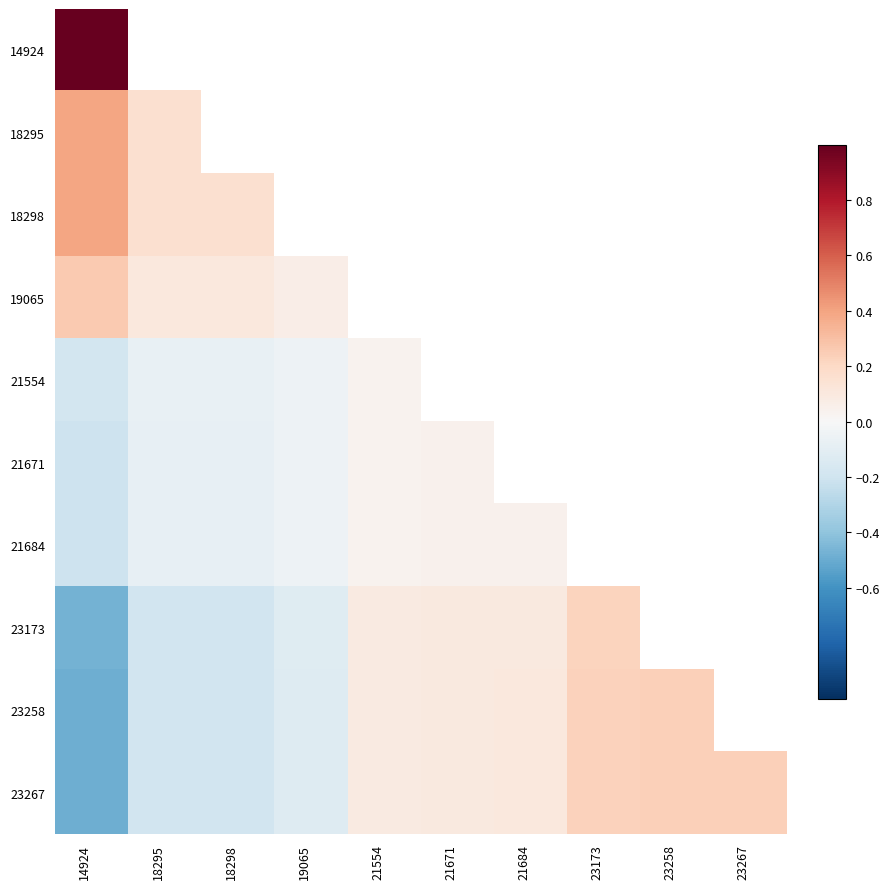

Which series changed the most between 19065 and 23173?

23267